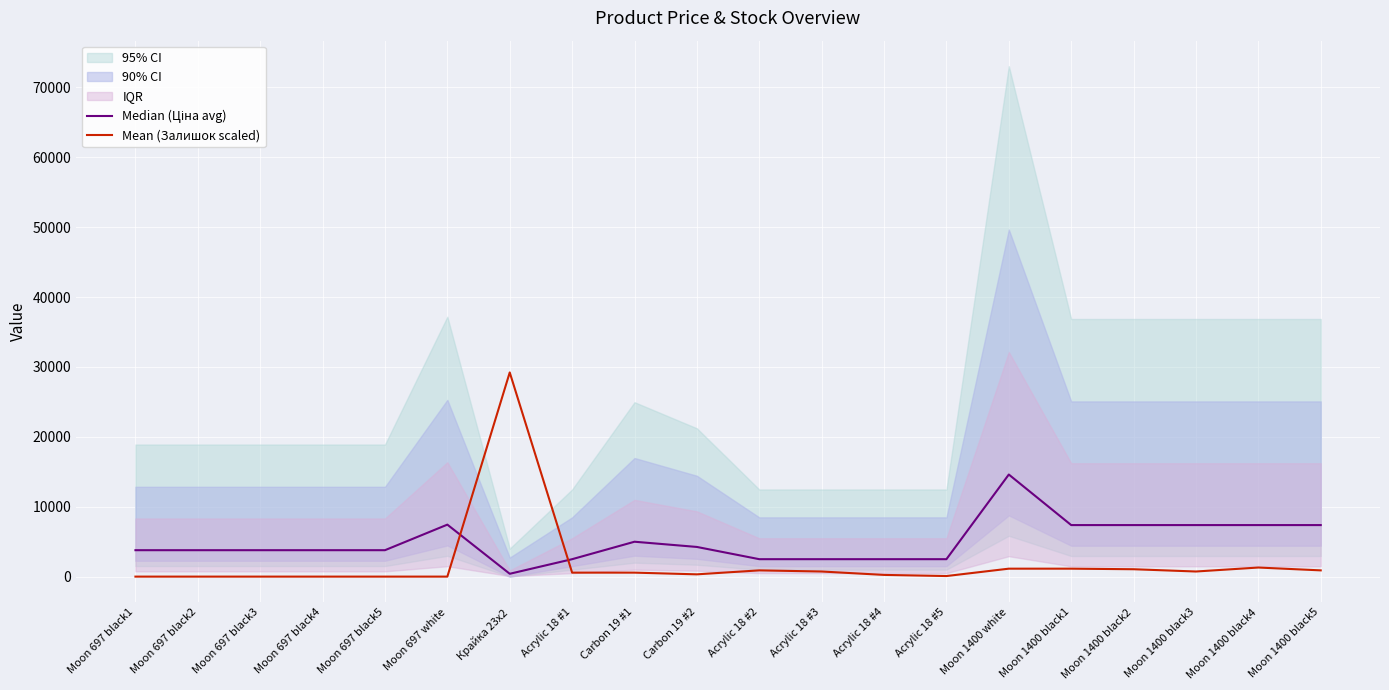

Where does the Median (Ціна avg) series first go above 3780?

Moon 697 white